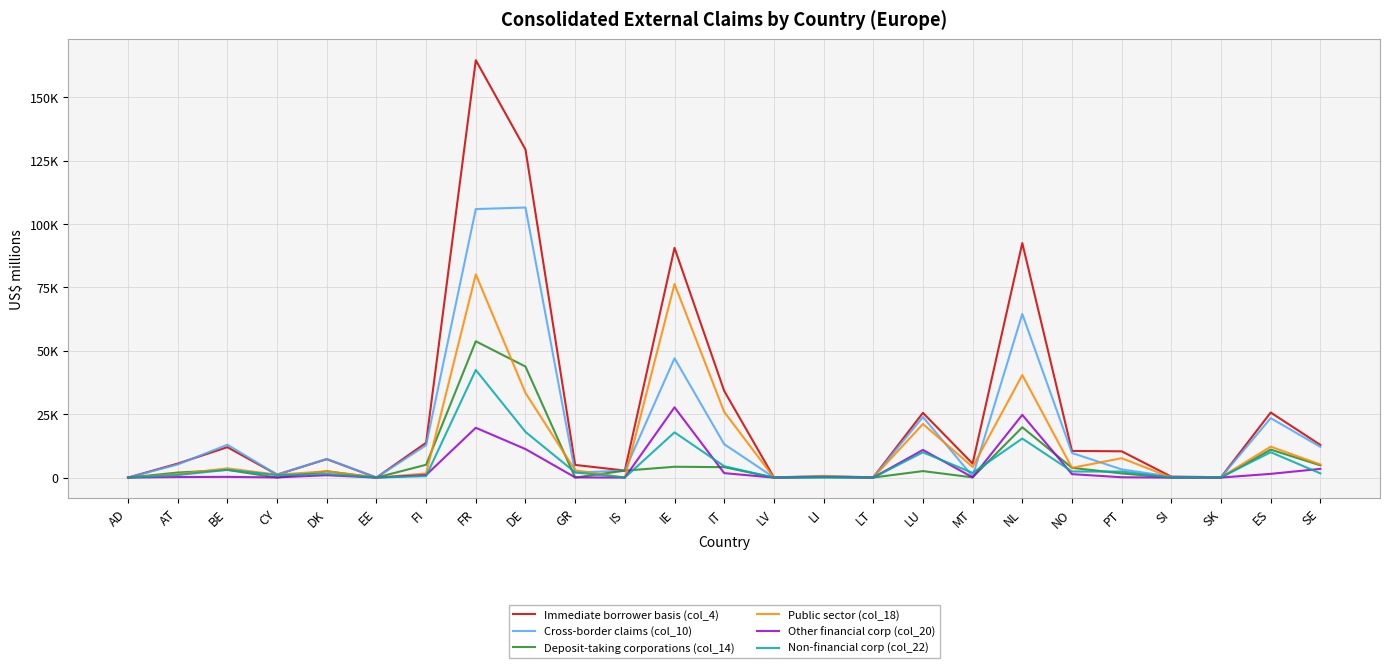

What are all the series names shown in the legend?

Immediate borrower basis (col_4), Cross-border claims (col_10), Deposit-taking corporations (col_14), Public sector (col_18), Other financial corp (col_20), Non-financial corp (col_22)